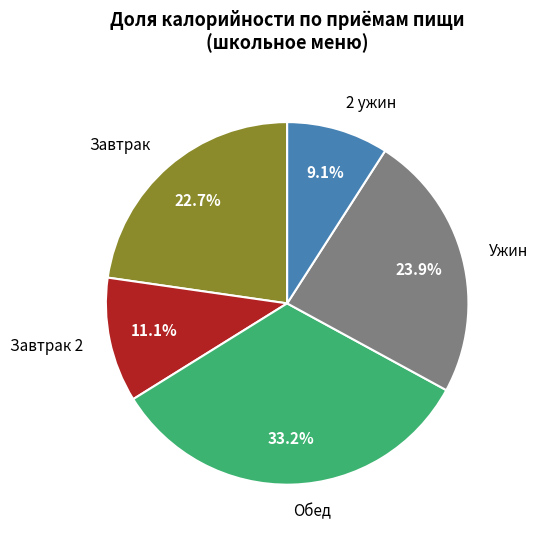

Is 2 ужин the majority of the pie?

No